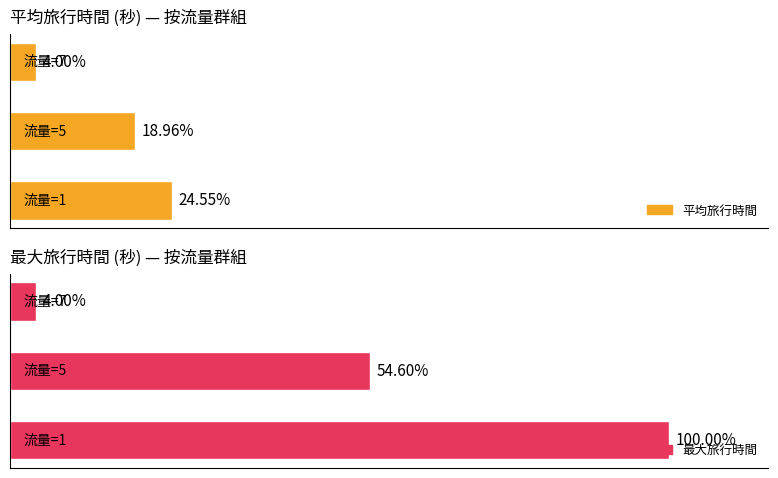

Reading left to right, transcribe all the data shown in this chart.

平均旅行時間: 736.4	568.8	120.0
最大旅行時間: 3000.0	1638.0	120.0